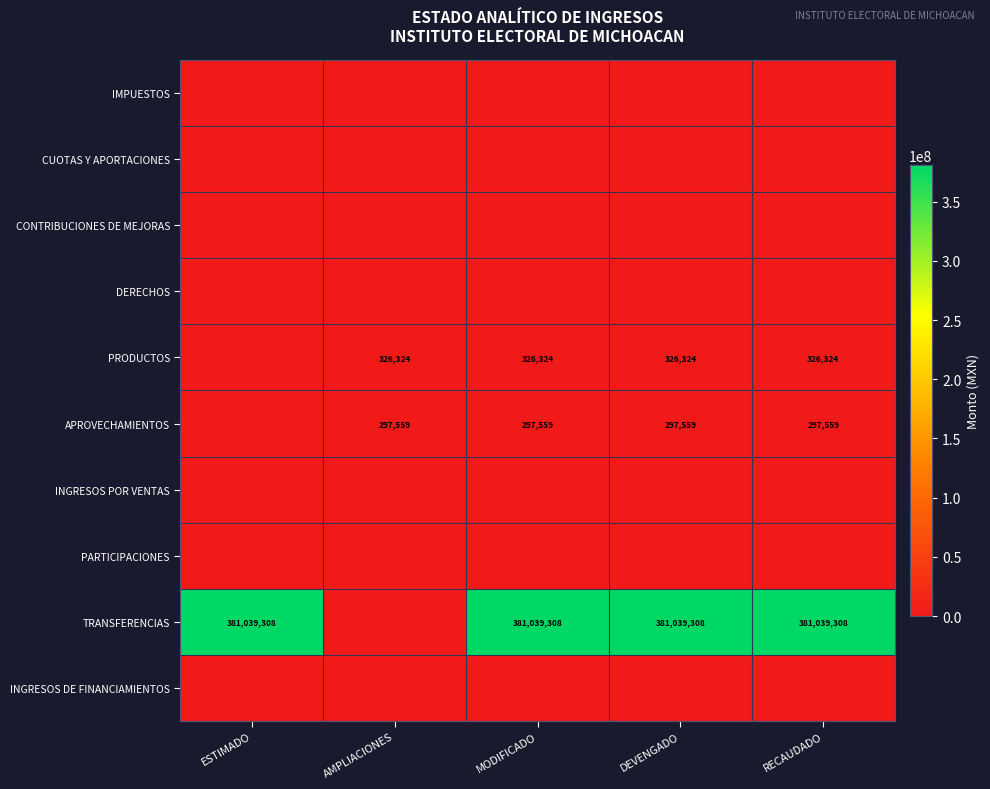

True or false: PRODUCTOS has a value of 326324 at AMPLIACIONES.

True